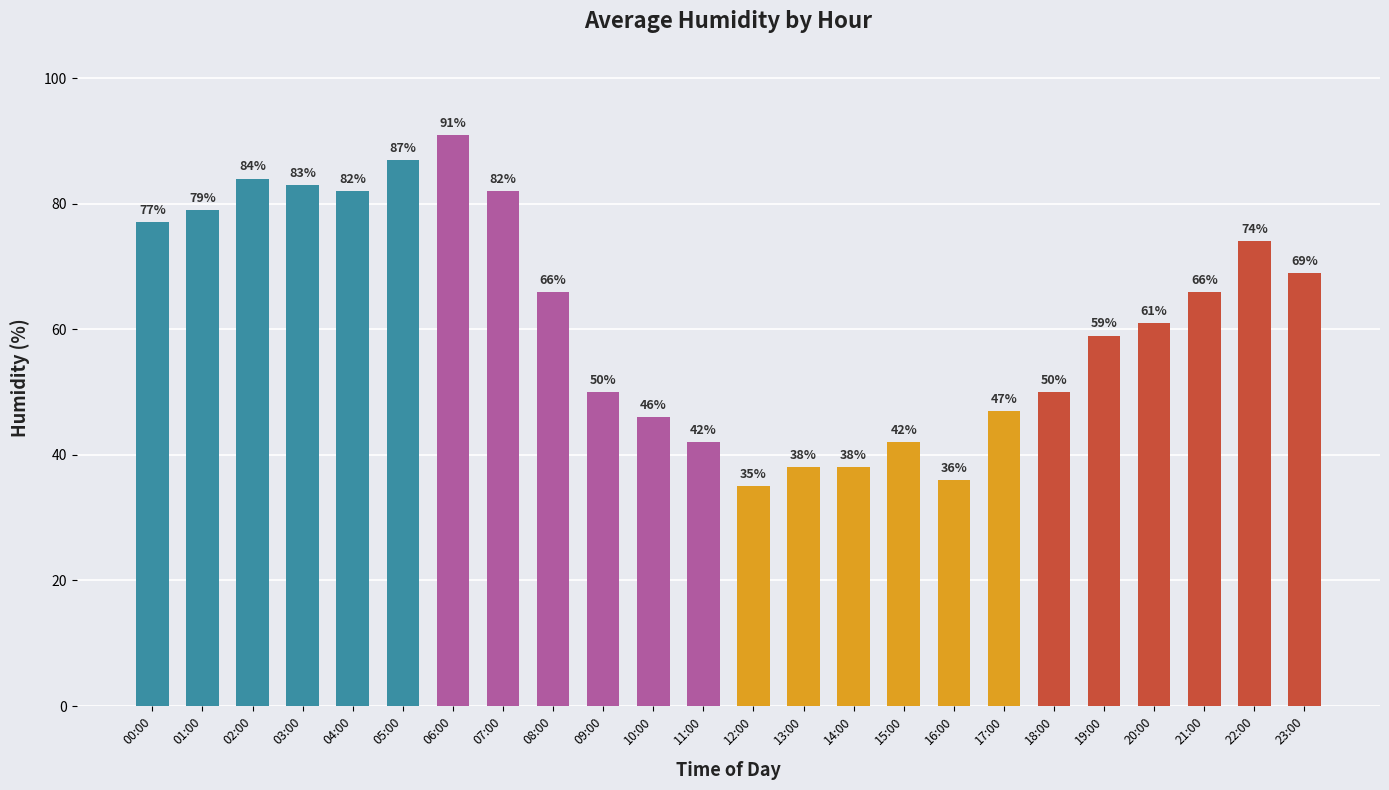

Is it true that the value at 08:00 is 38?

False